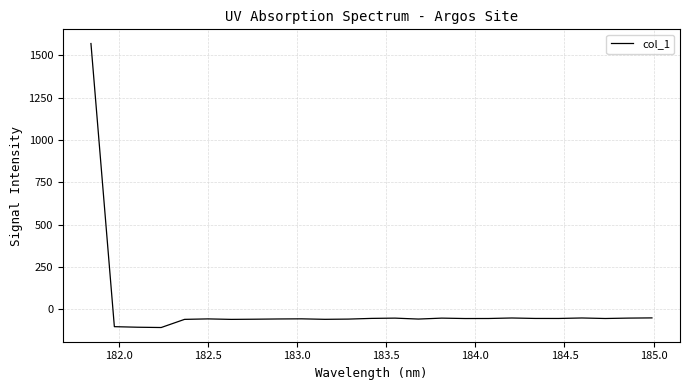

True or false: the data has more than 2 interior local peaks.

True